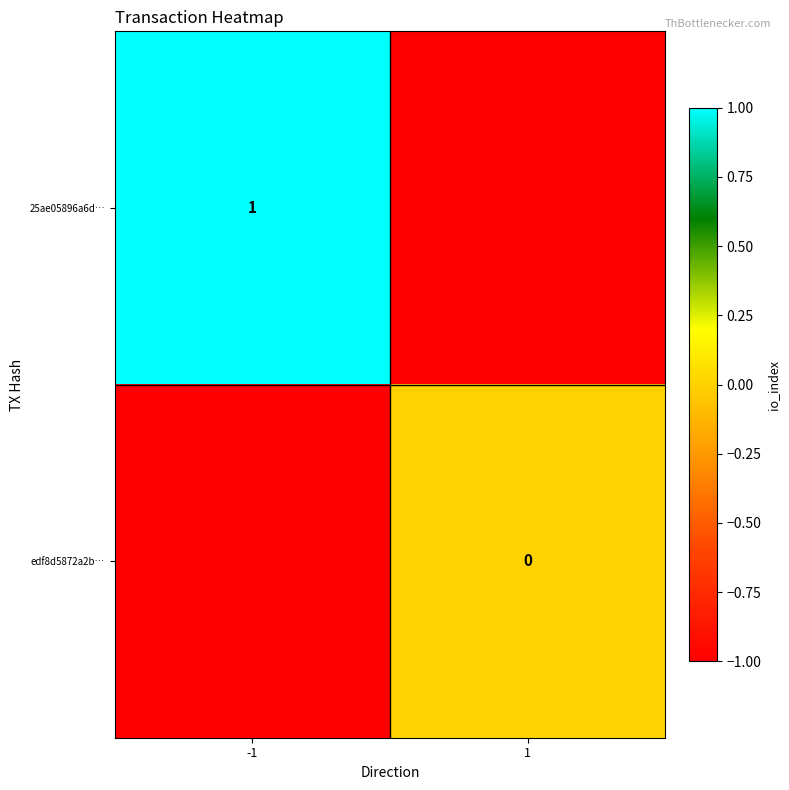

True or false: 25ae05896a6d… has a value of 1 at -1.

True